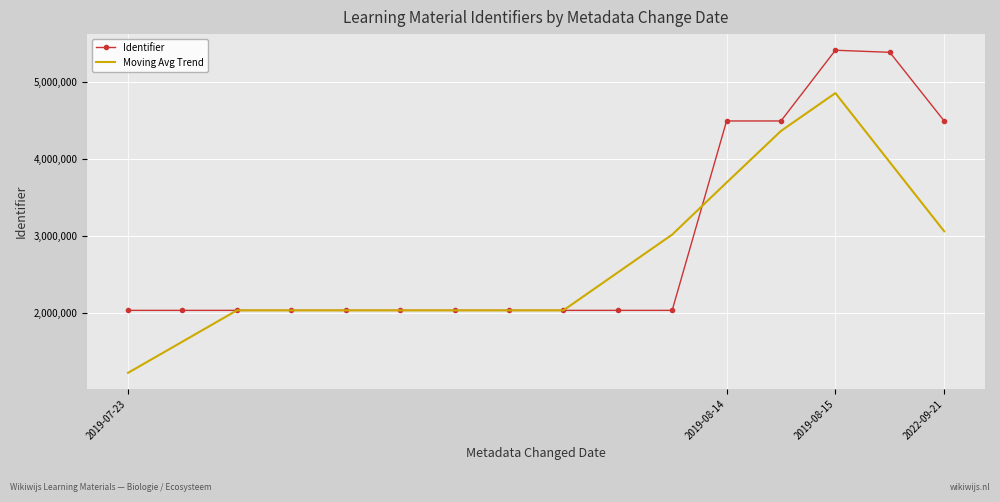

What is the maximum value for Moving Avg Trend?

4857308.2